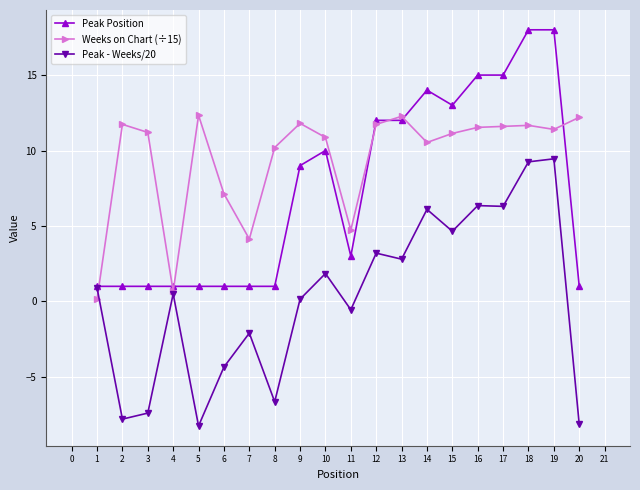

The value of Peak - Weeks/20 at 13 is 9.6. True or false?

False